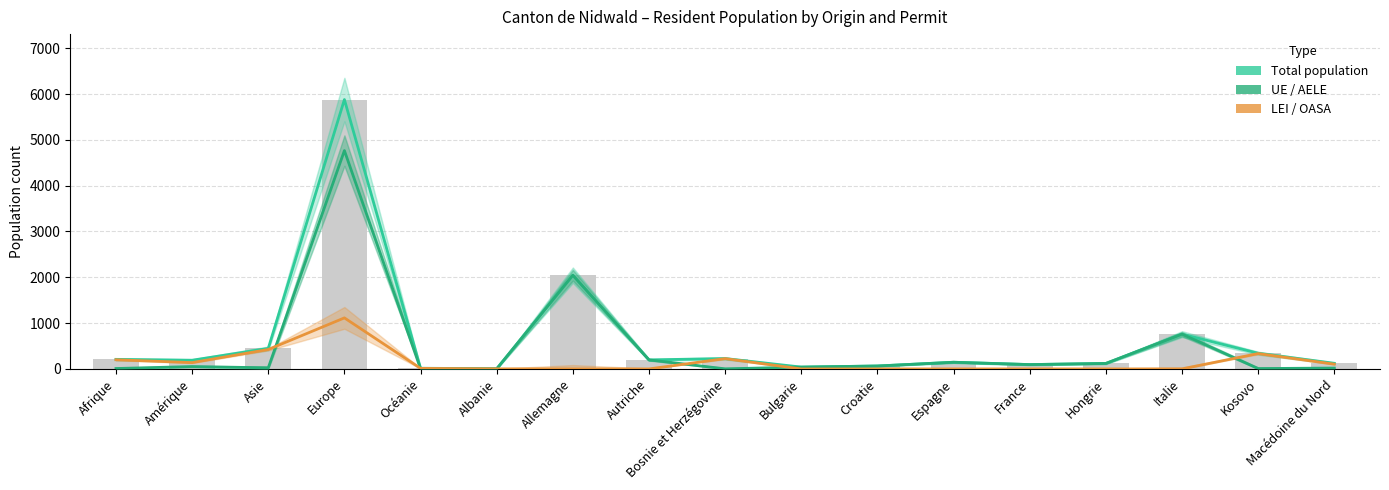

How many groups of bars are there?

17